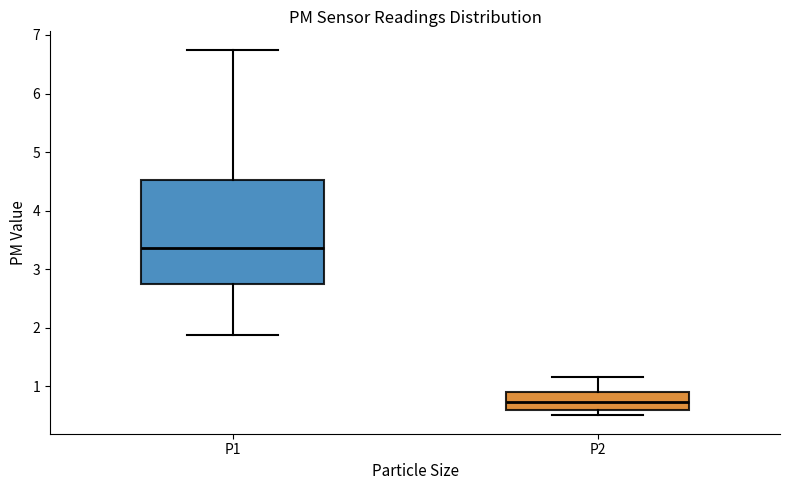

Where is the lower edge of the box for P2 on the y-axis? The values are not printed on the chart, so give them approximately, as read against the axis.

0.6